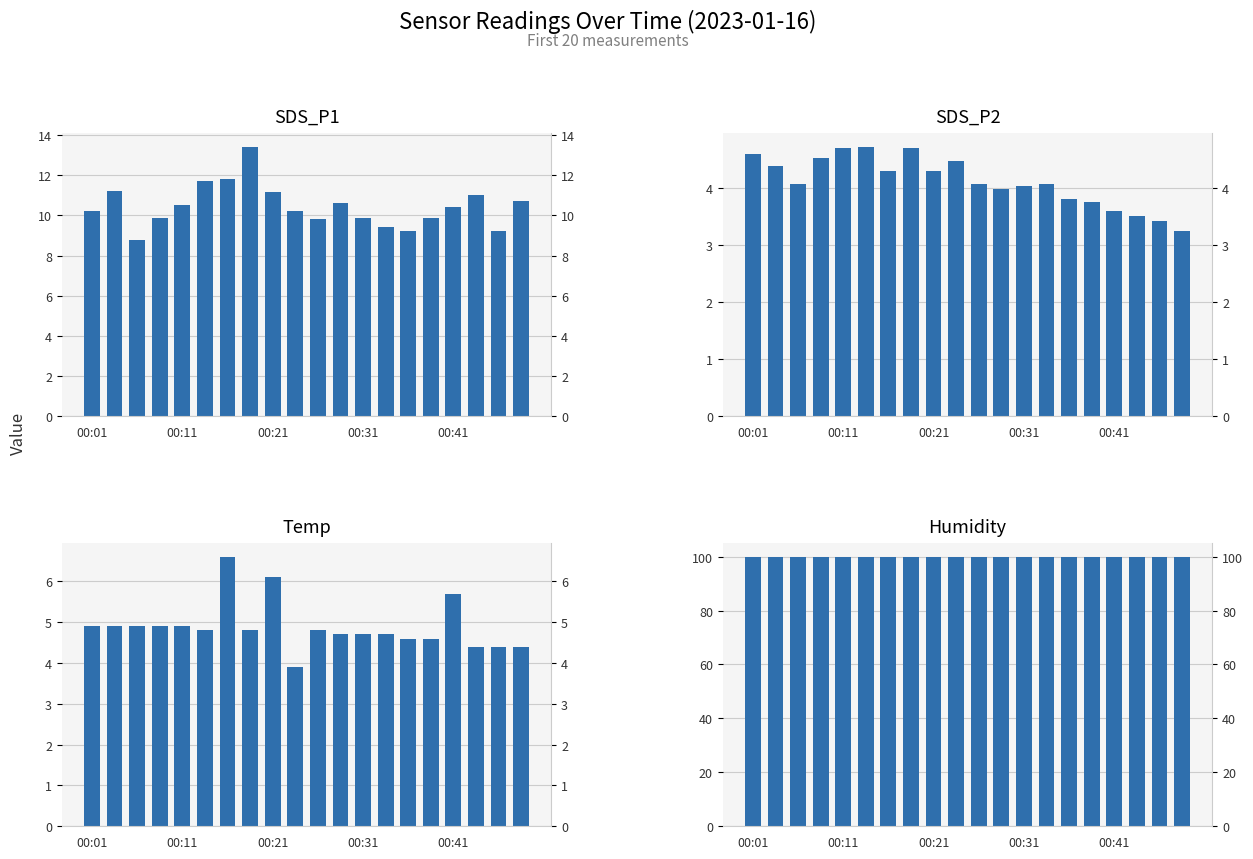

What is the approximate value of Temp_P1 at 19?

4.4